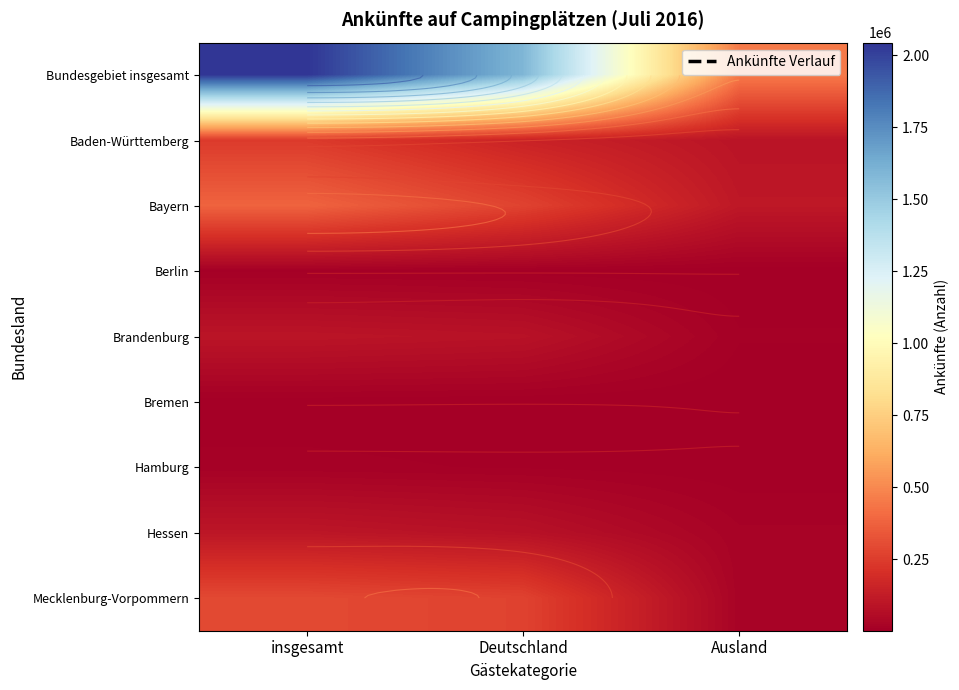

List the series in order of their peak value, lowest first.

Bremen, Berlin, Hamburg, Brandenburg, Hessen, Baden-Württemberg, Mecklenburg-Vorpommern, Bayern, Bundesgebiet insgesamt